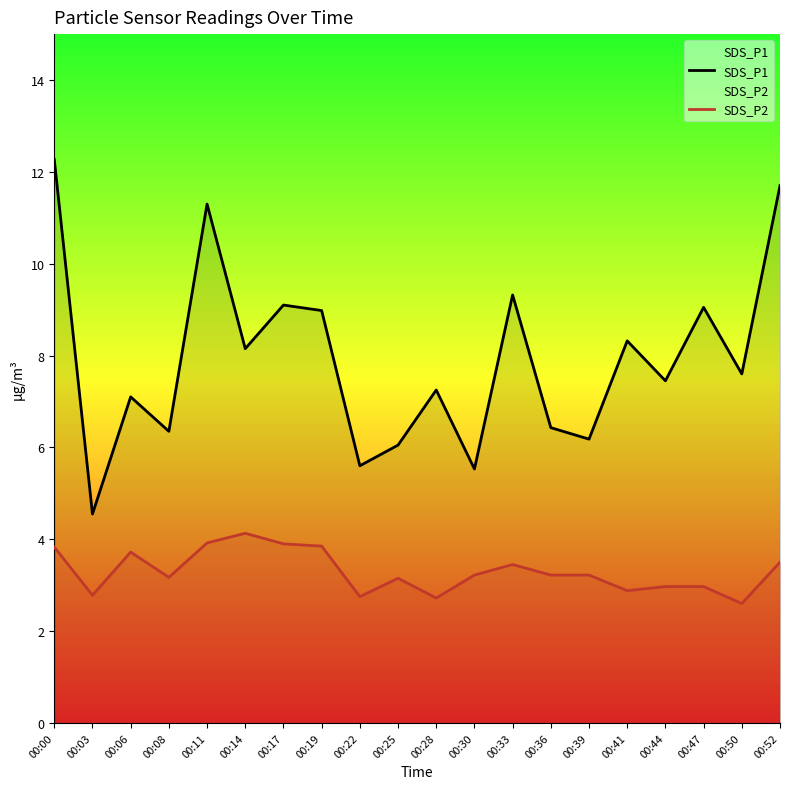

List the series in order of their peak value, lowest first.

SDS_P2, SDS_P1